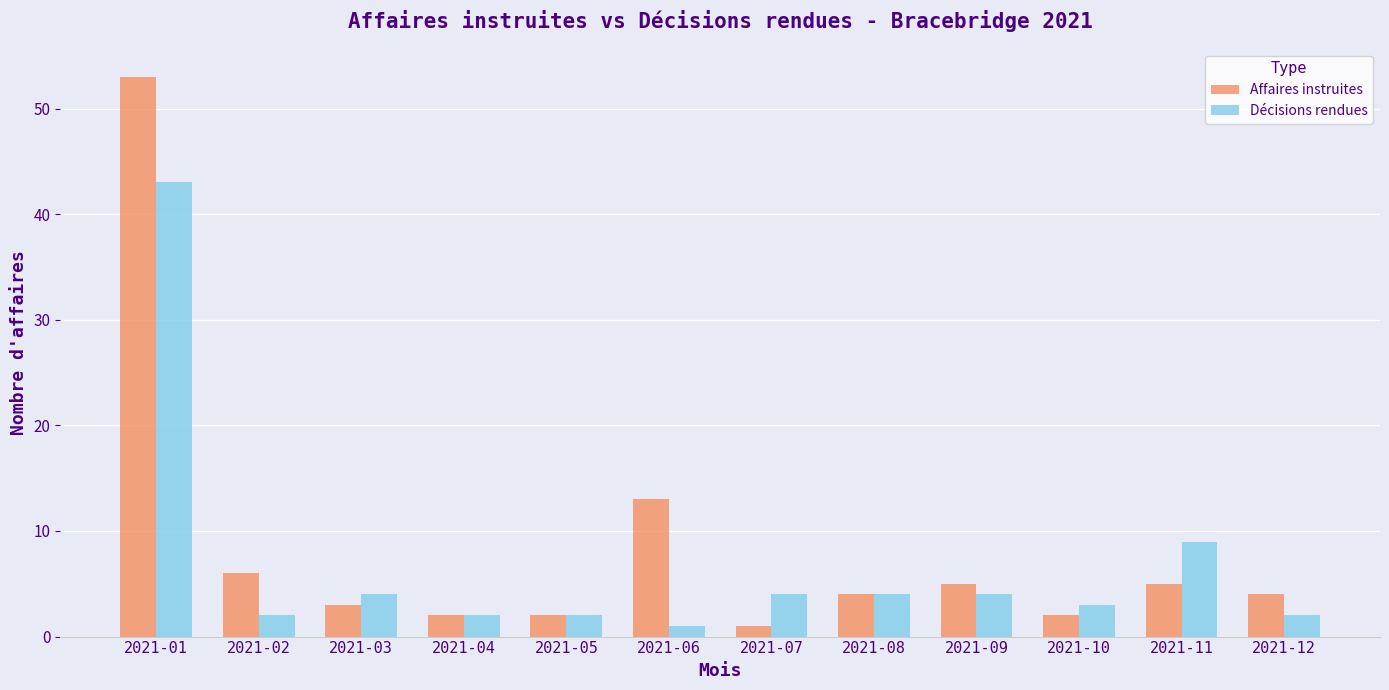

Which series has the largest range (max minus min)?

Affaires instruites